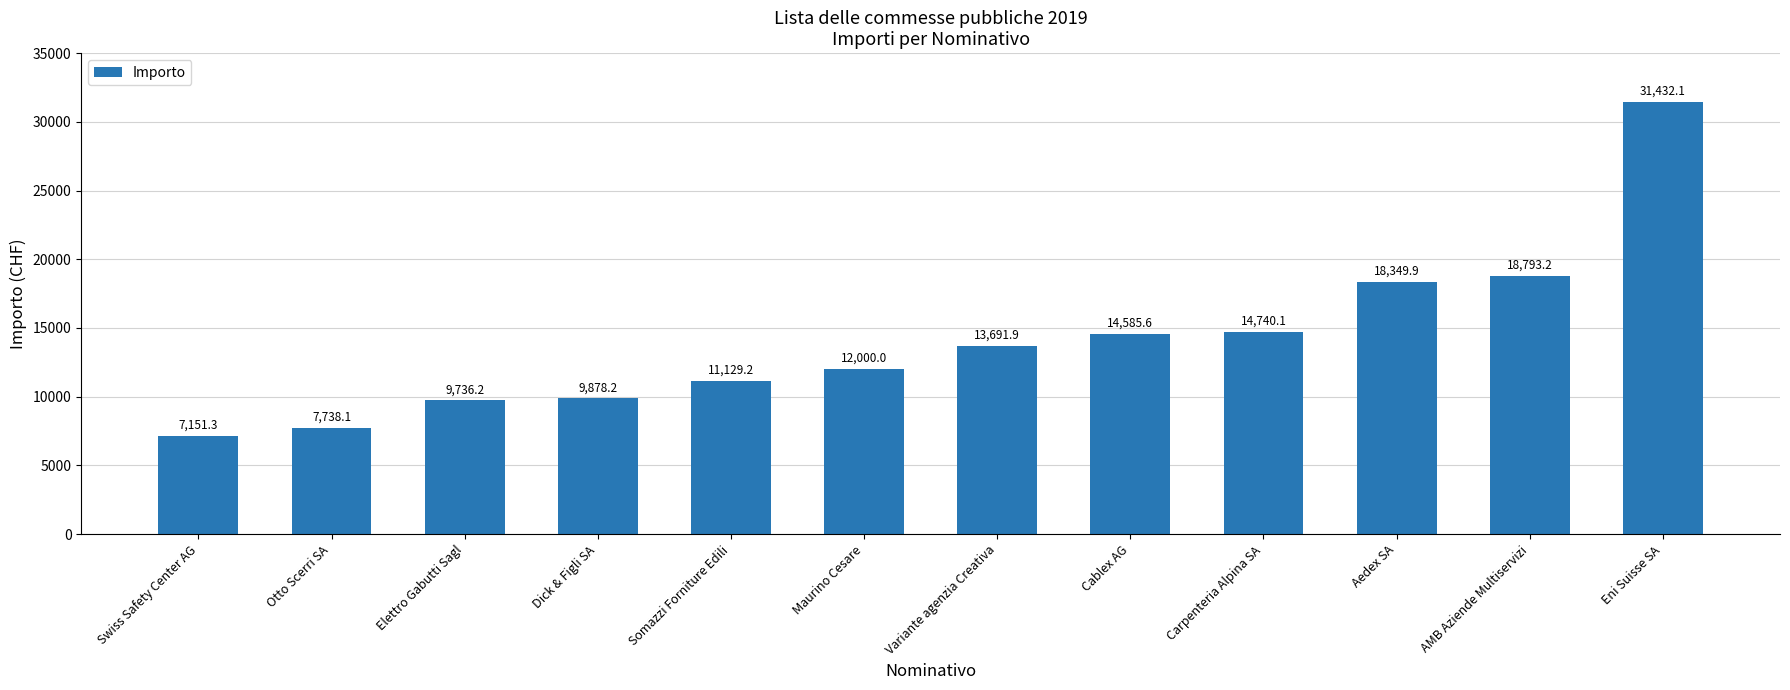

Which label corresponds to the smallest value in the chart?

Swiss Safety Center AG